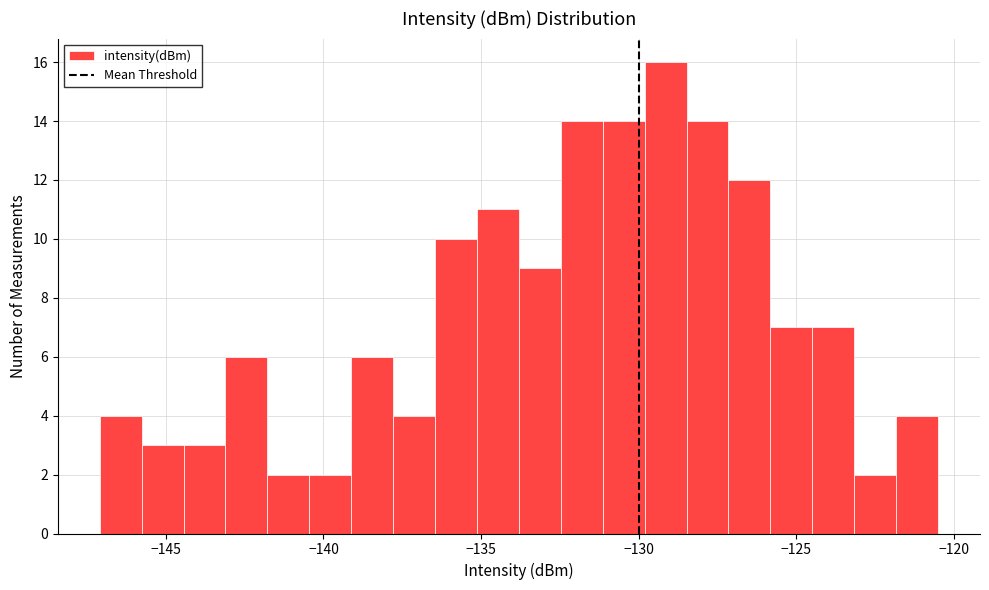

Read against the x-axis, roughly where is the centre of the tallest bar?

-129.0